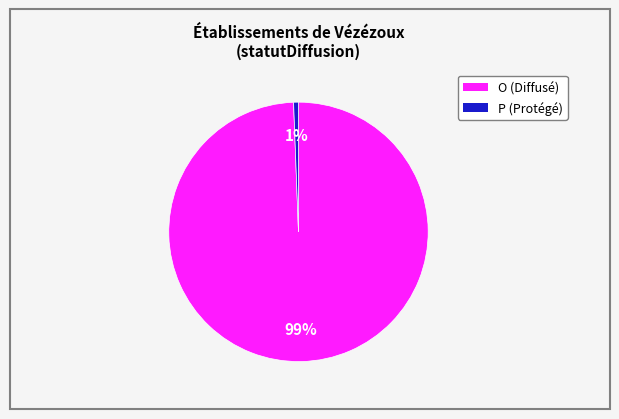

Does any single category account for the majority?

Yes